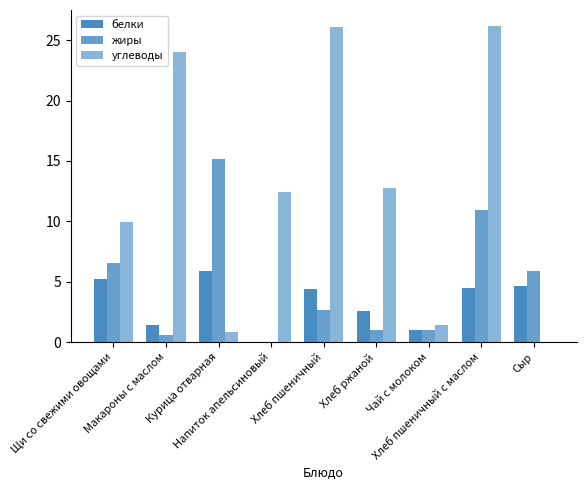

Rank the series by their average value, from highest to lowest.

углеводы, жиры, белки